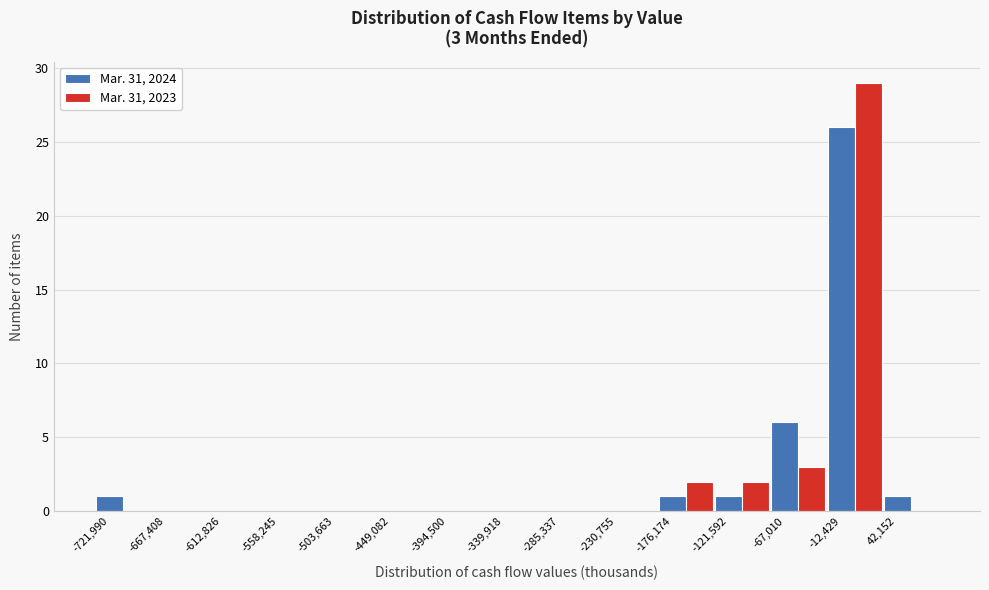

What is the highest value of the Mar. 31, 2023 series?

29